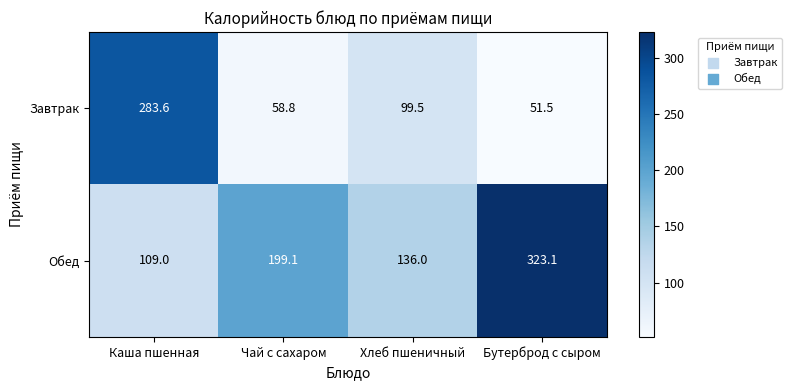

At which label does Завтрак first exceed 99?

Каша пшенная